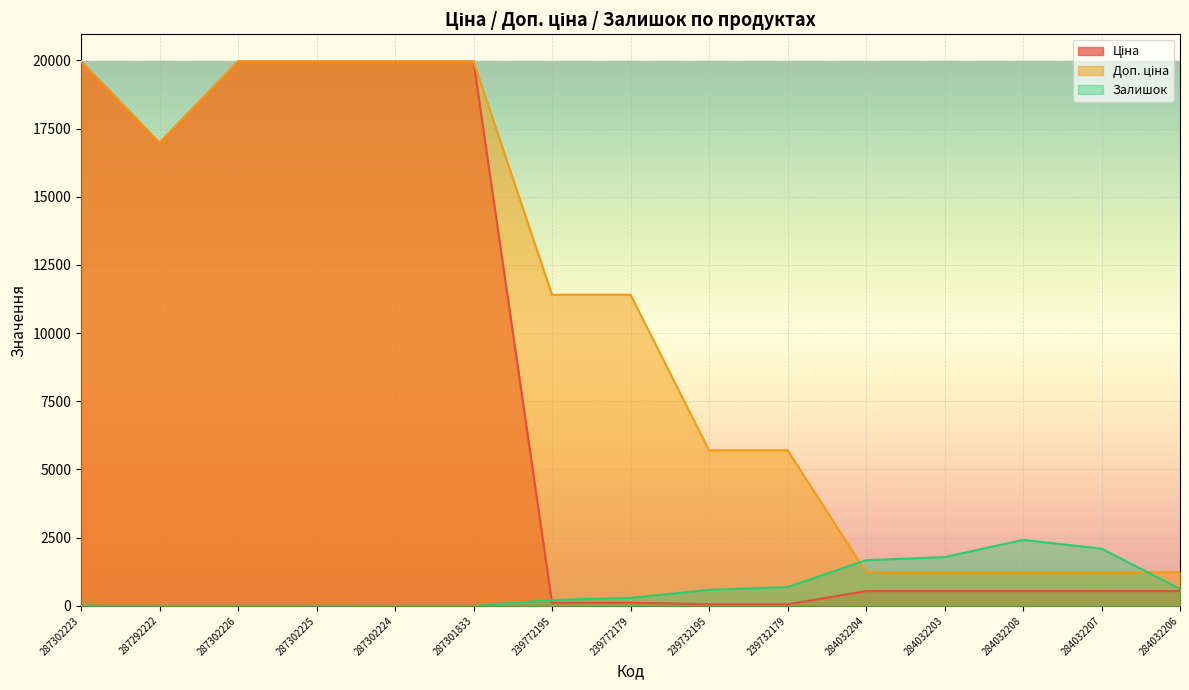

At how many categories does at least one series exceed 529?

15